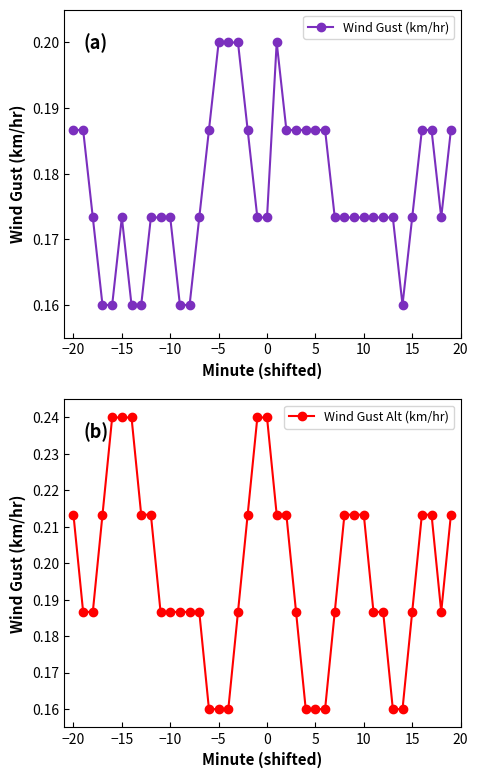

How many distinct data groups are displayed?

2